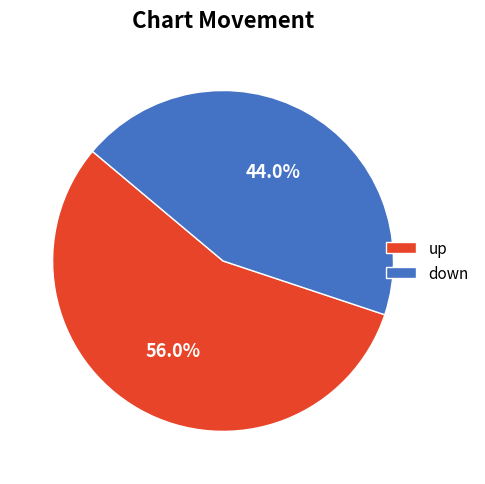

Which slice is the largest?

up